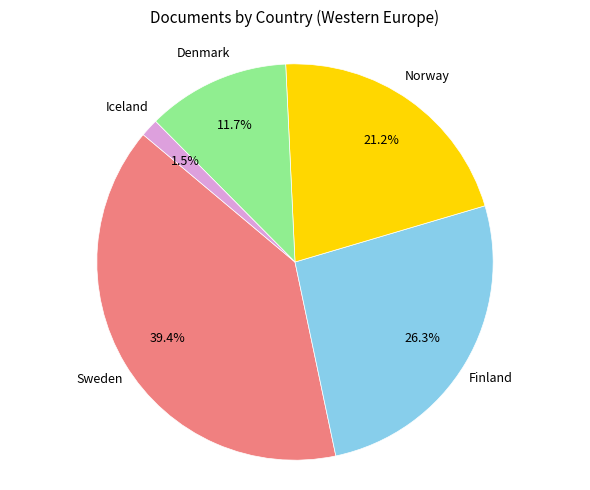

Is there any slice that represents more than half of the pie?

No